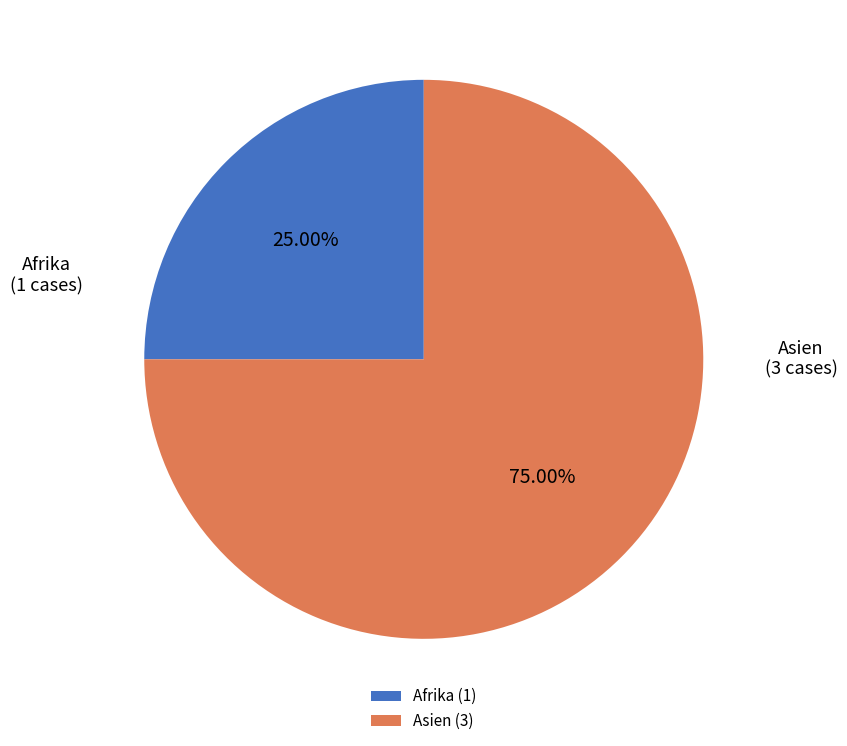

Which category accounts for the majority?

Asien (3)